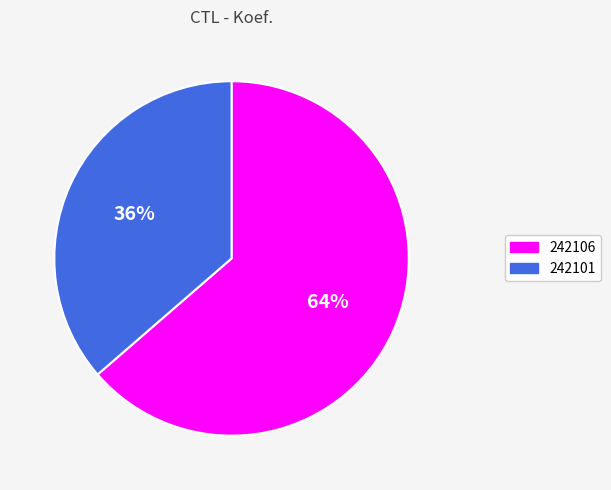

Rank the categories by value from lowest to highest.

242101, 242106